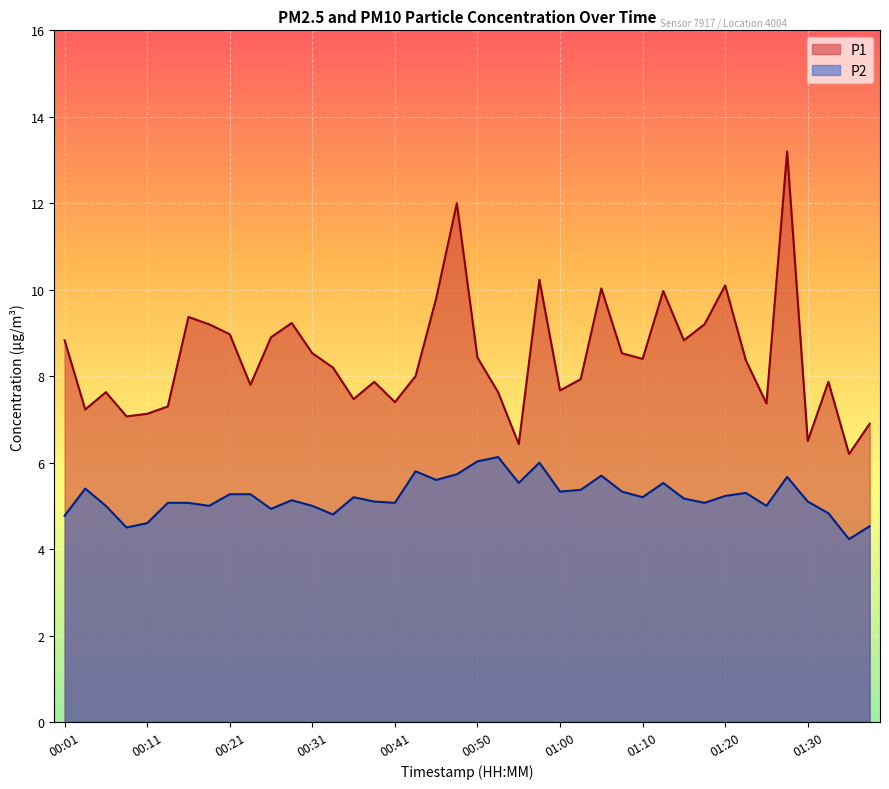

Which series has the largest total across all categories?

P1